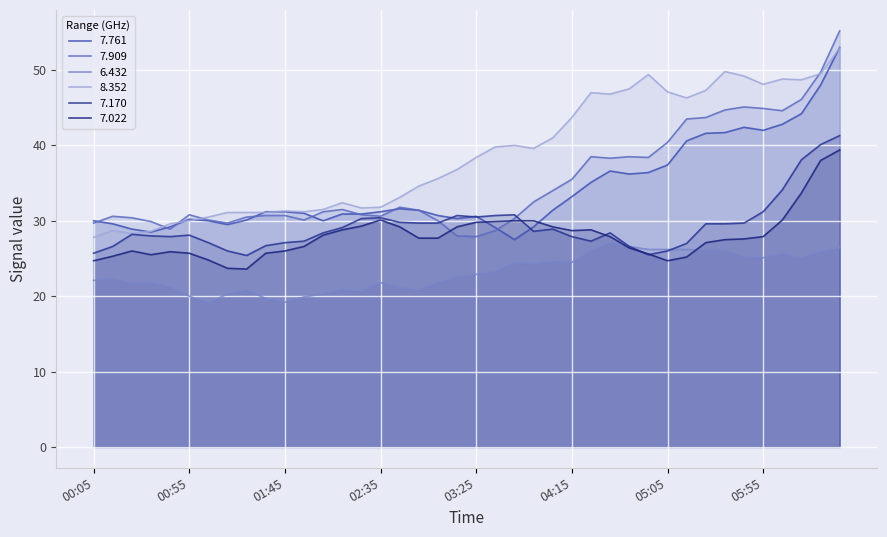

What is the sum of all 7.022 values?

1121.1